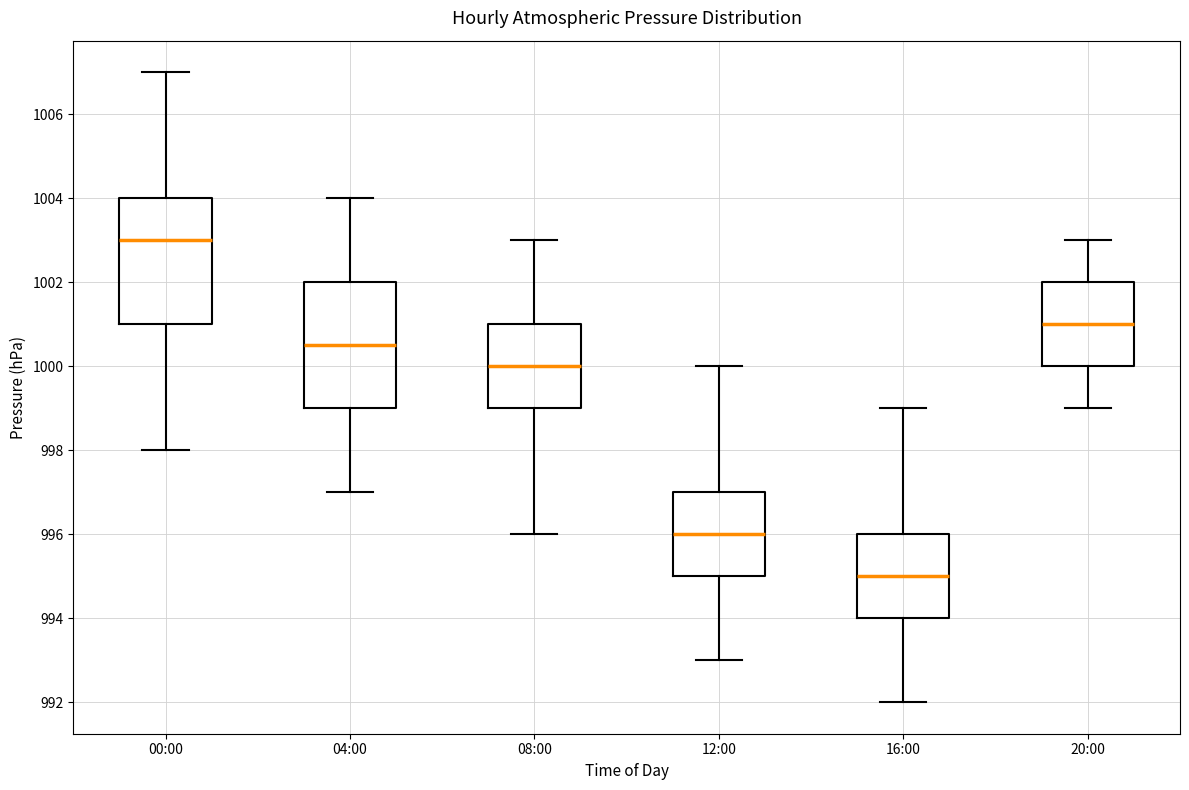

Reading left to right, read every box against the y-axis: the position of its median line, the range the box covers, and the ends of its whiskers. The values are not printed on the chart, so give them approximately, as read against the axis.

00:00: median 1003.0, box 1001.0 to 1004.0, whiskers 998.0 to 1007.0
04:00: median 1000.6, box 999.0 to 1002.0, whiskers 997.0 to 1004.0
08:00: median 1000.0, box 999.0 to 1001.0, whiskers 996.0 to 1003.0
12:00: median 996.0, box 995.0 to 997.0, whiskers 993.0 to 1000.0
16:00: median 995.0, box 994.0 to 996.0, whiskers 992.0 to 999.0
20:00: median 1001.0, box 1000.0 to 1002.0, whiskers 999.0 to 1003.0